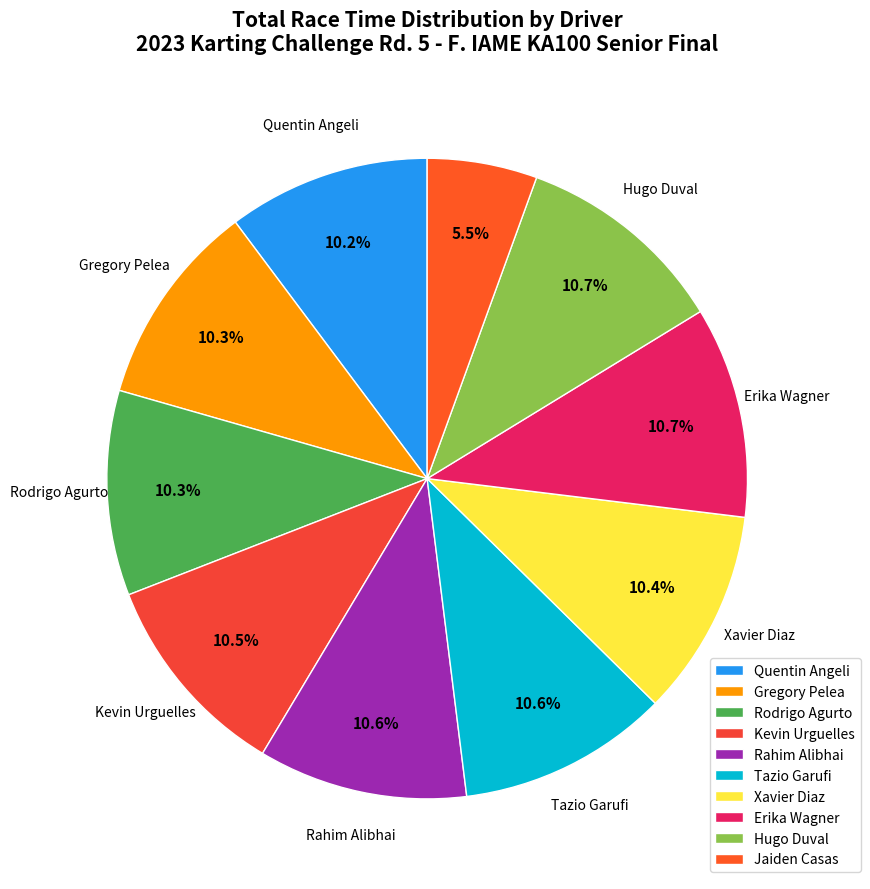

How many segments does this pie chart have?

10